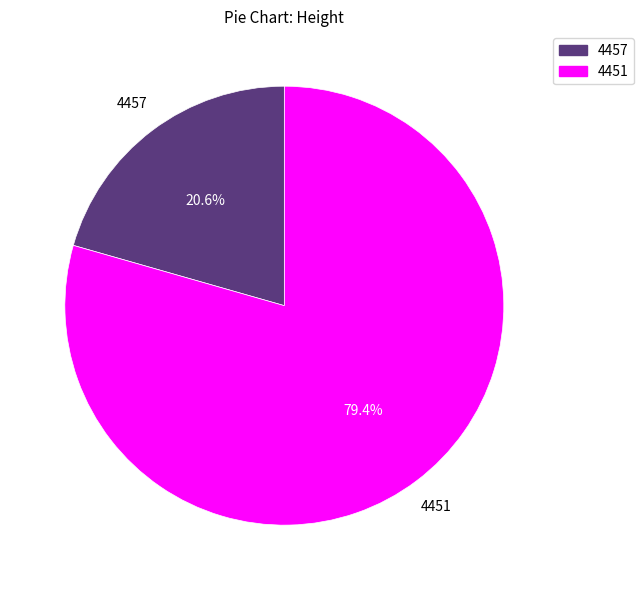

Is it true that 4457 is 34% of the pie?

False